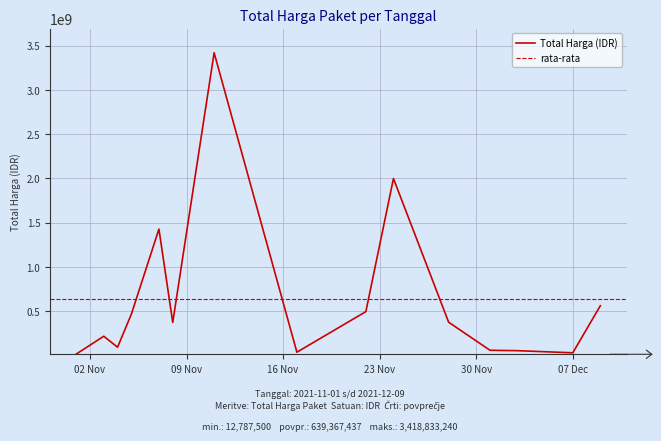

What is the greatest value displayed?

3418833240